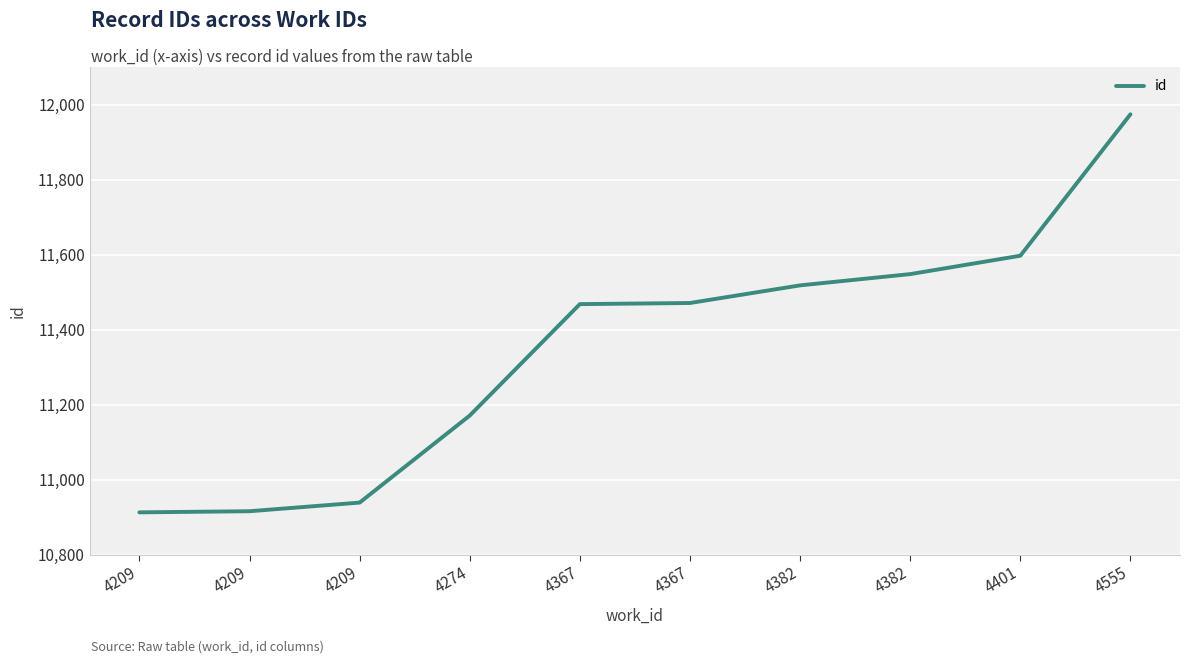

How many lines are shown in the chart?

1